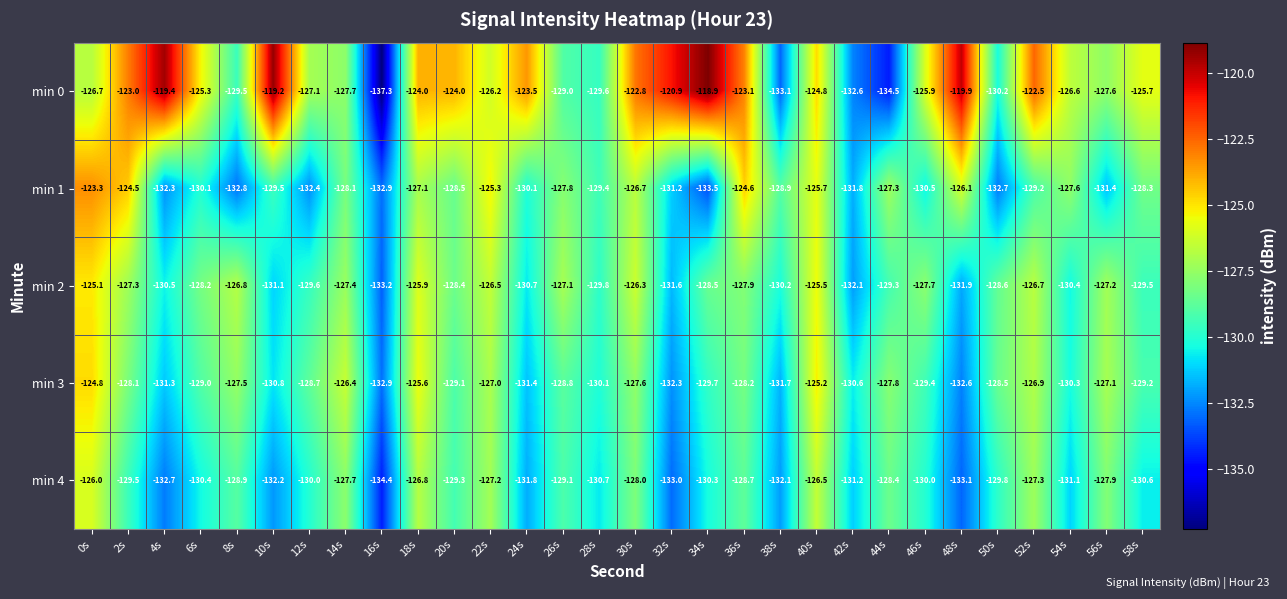

What is the spread (max minus min) of values at 34s?

14.6